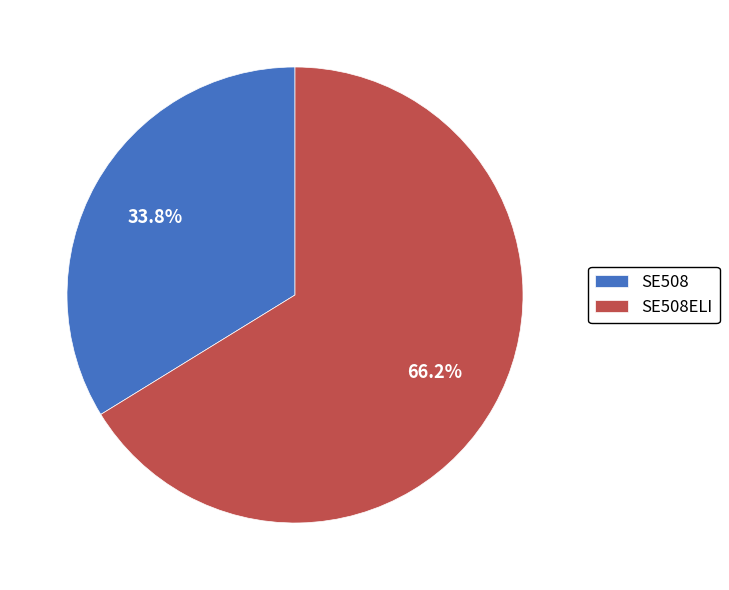

What percentage is NOT represented by SE508ELI?

33.8%